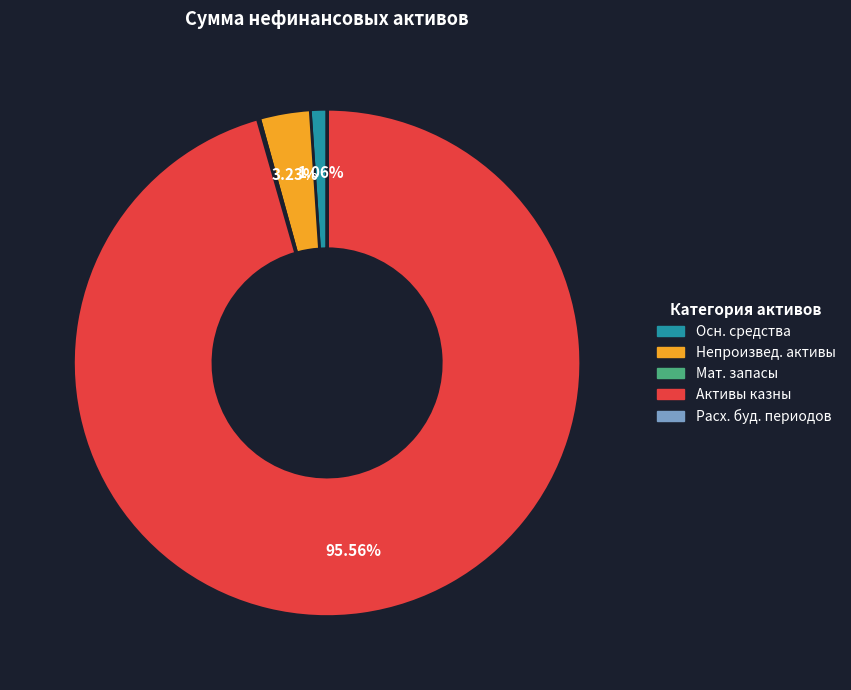

Is there a majority slice in this chart?

Yes